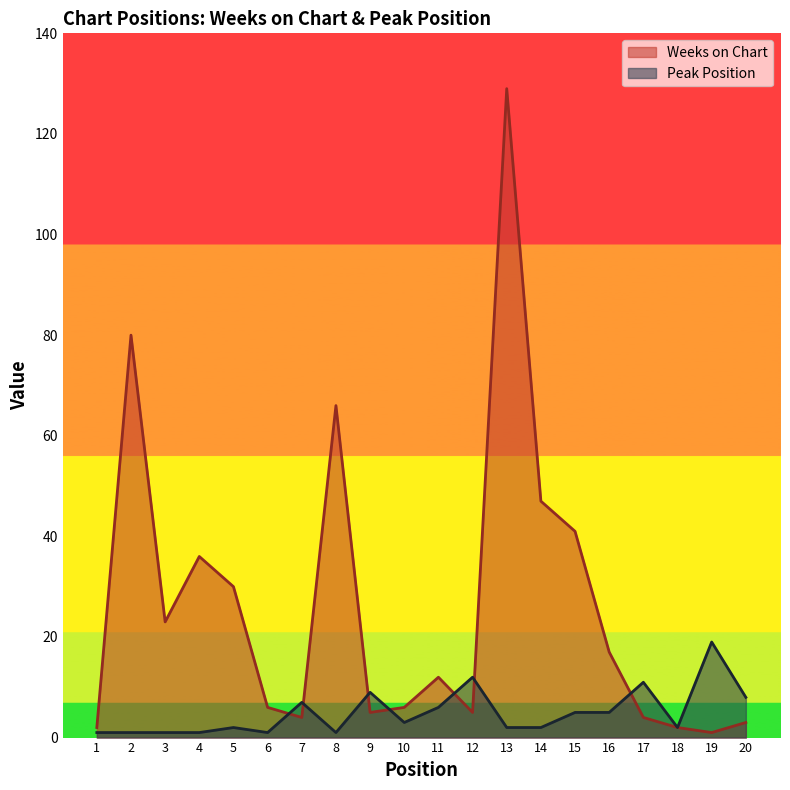

Where do Weeks on Chart and Peak Position first cross each other?

6 and 7